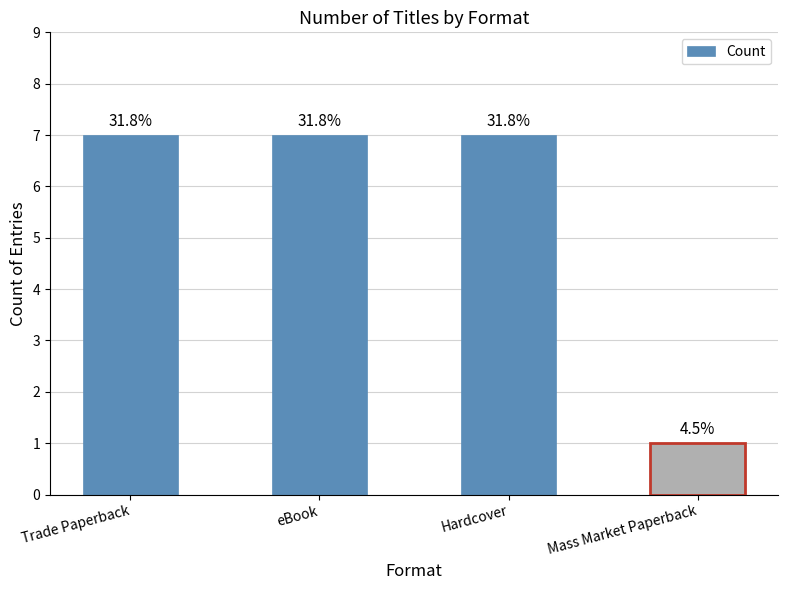

Does the chart contain any negative values?

No